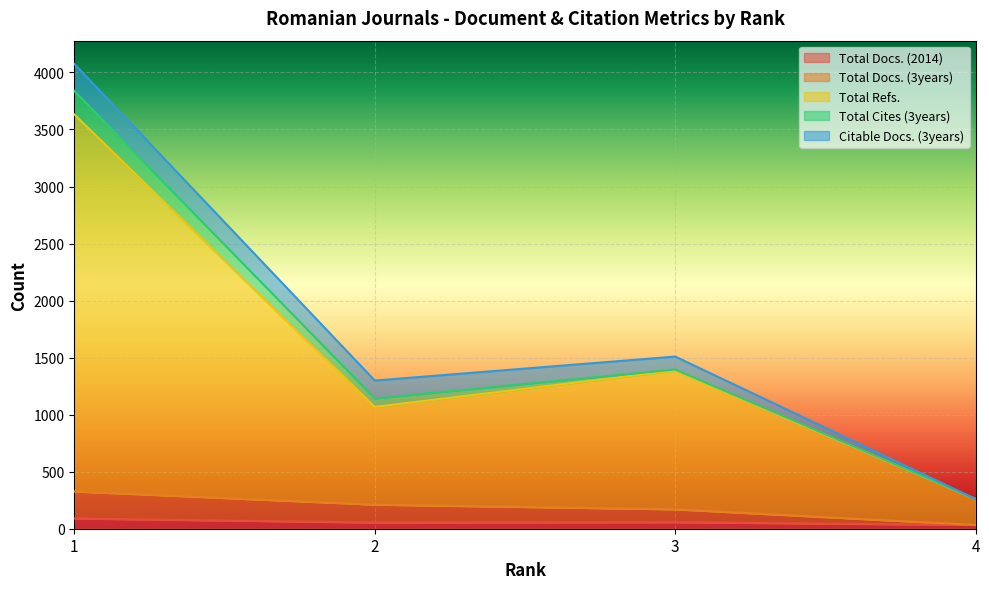

The value of Total Refs. at 2 is 1068. True or false?

True